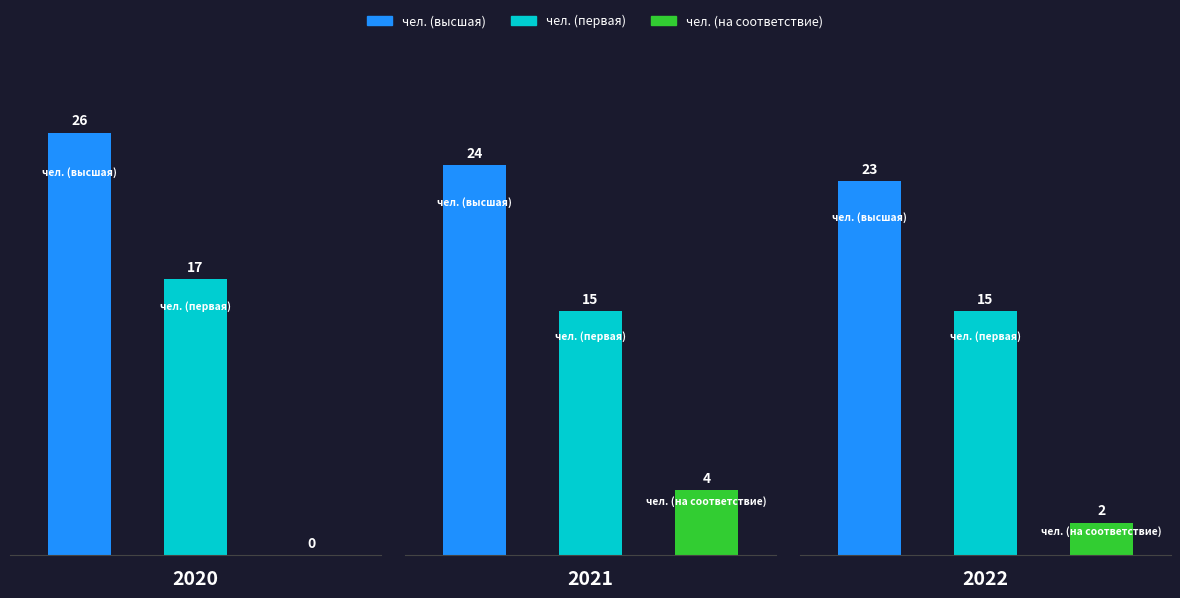

How many bars are there in total?

9